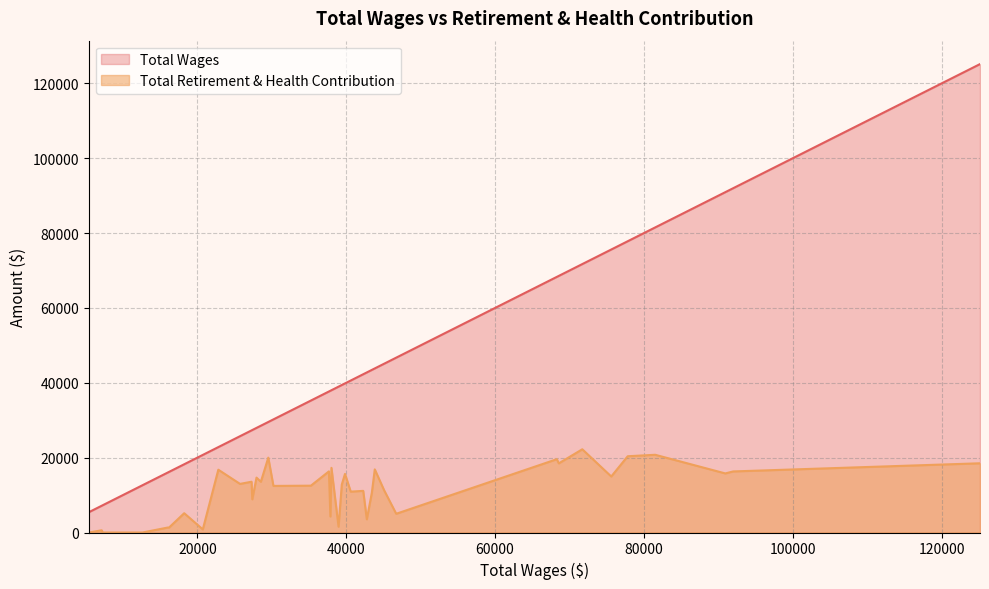

What is the value of the Total Retirement & Health Contribution point at the 35th from the left?

1321